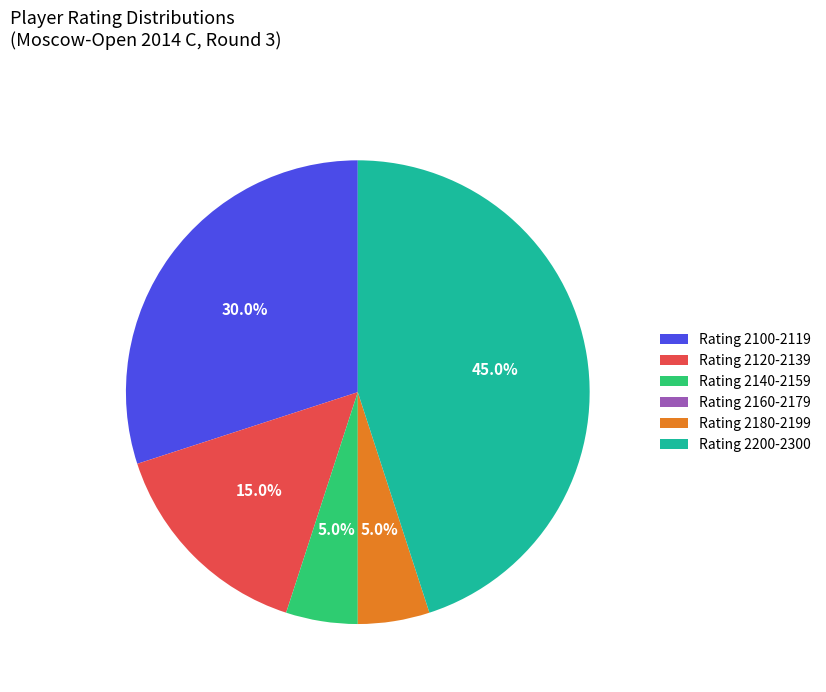

Which slice is the largest?

Rating 2200-2300